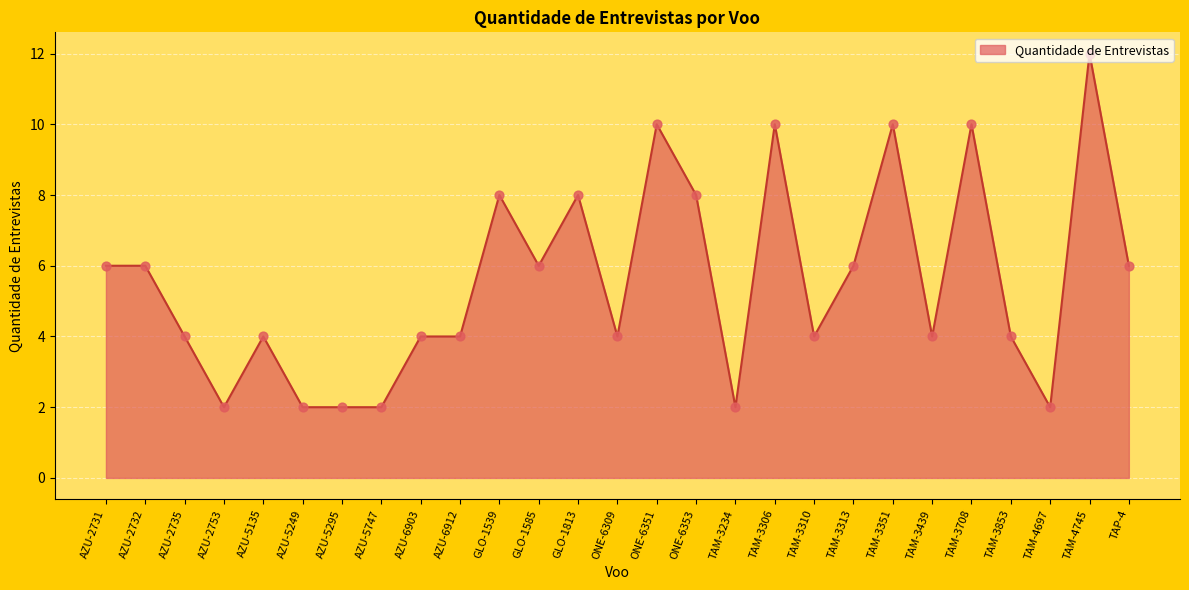

Approximately how many times larger is the value at AZU-5249 compared to AZU-2732?

0.3